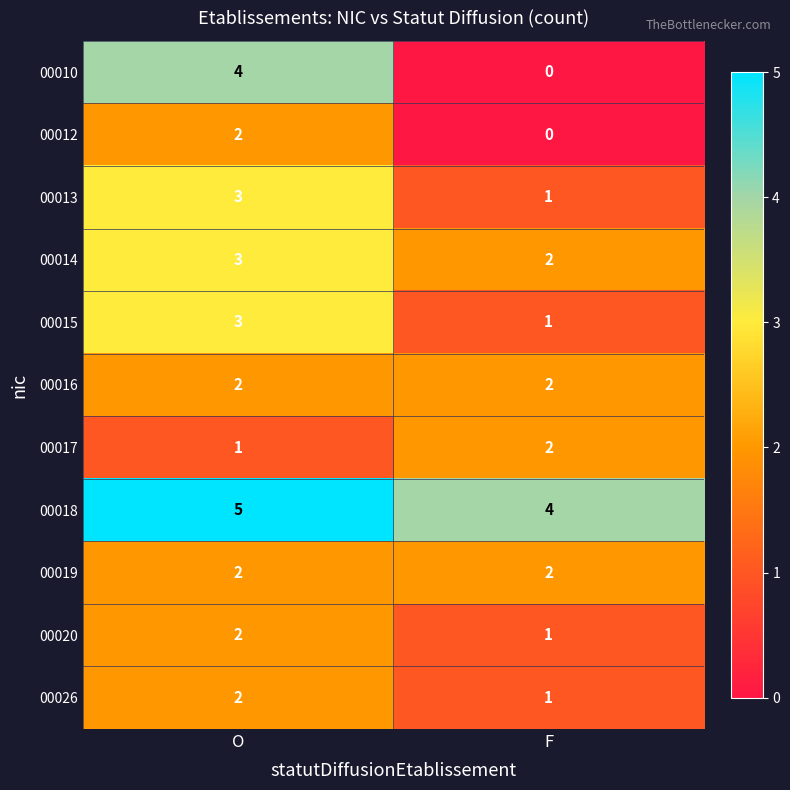

Which series has the largest range (max minus min)?

00010